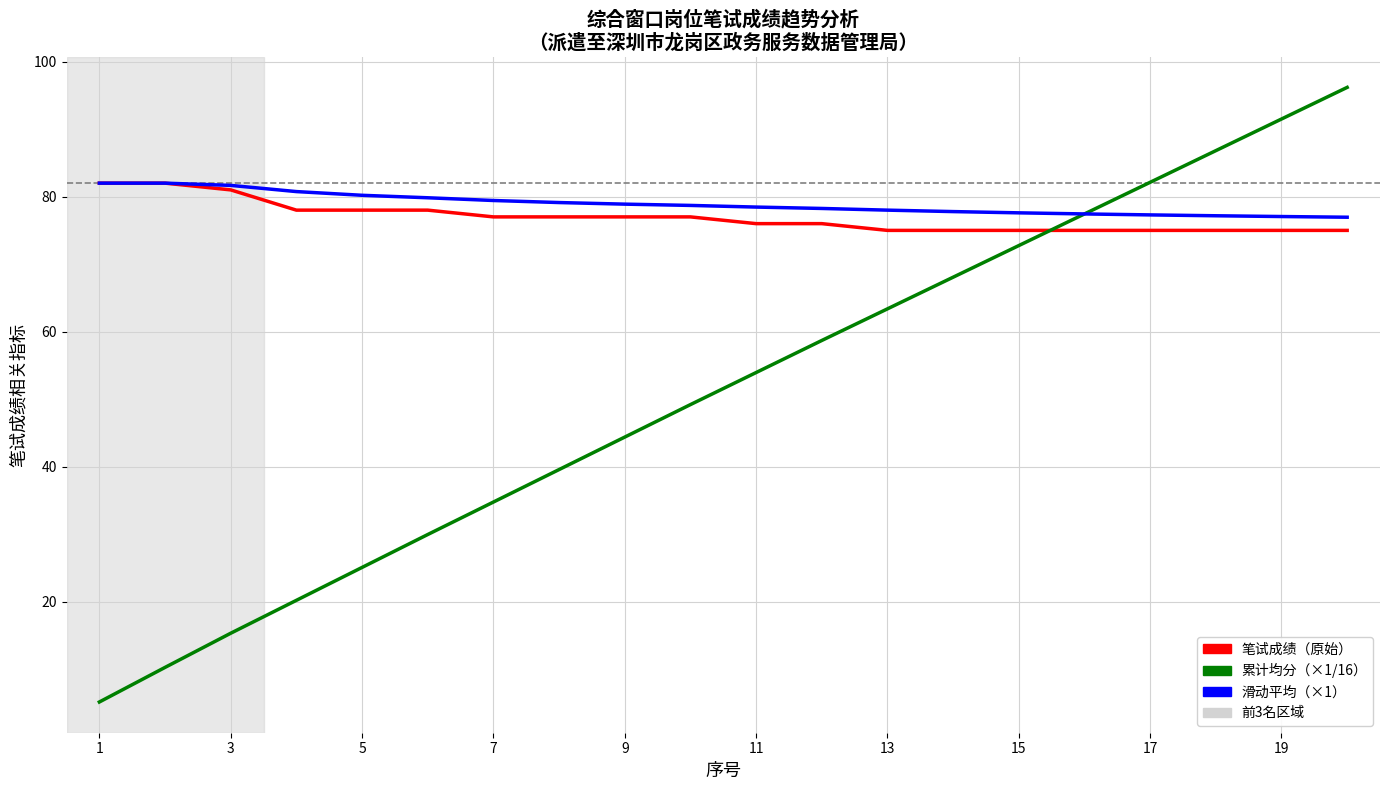

Which series has the widest spread of values?

累计均分（×1/16）